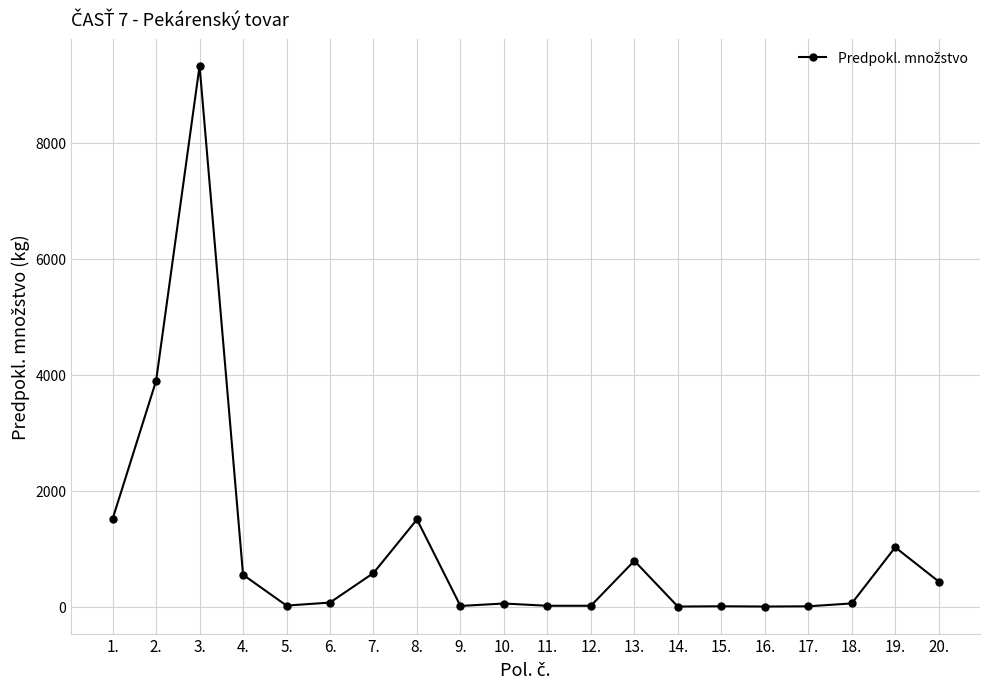

What is the value of the 5th point from the left?

18.0